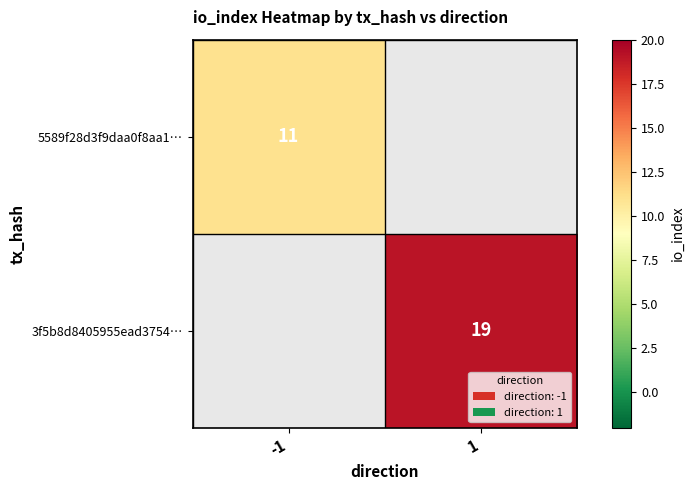

The value of 5589f28d3f9daa0f8aa1… at -1 is 11. True or false?

True